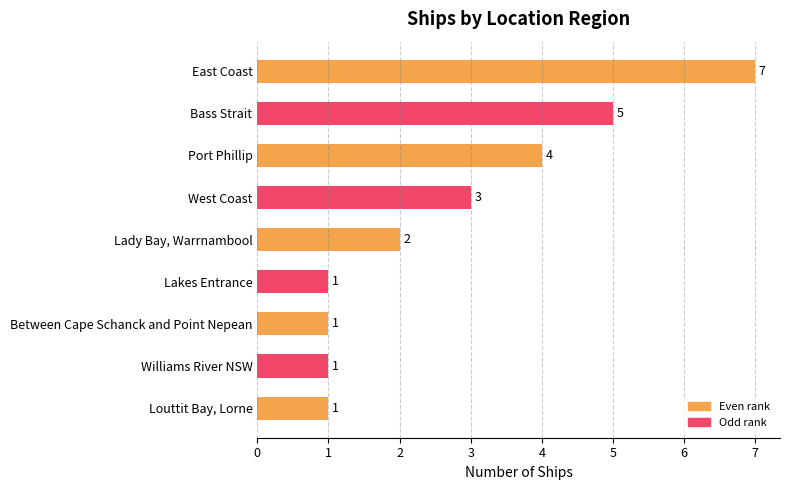

The chart shows a value of 1 at Lakes Entrance. True or false?

True